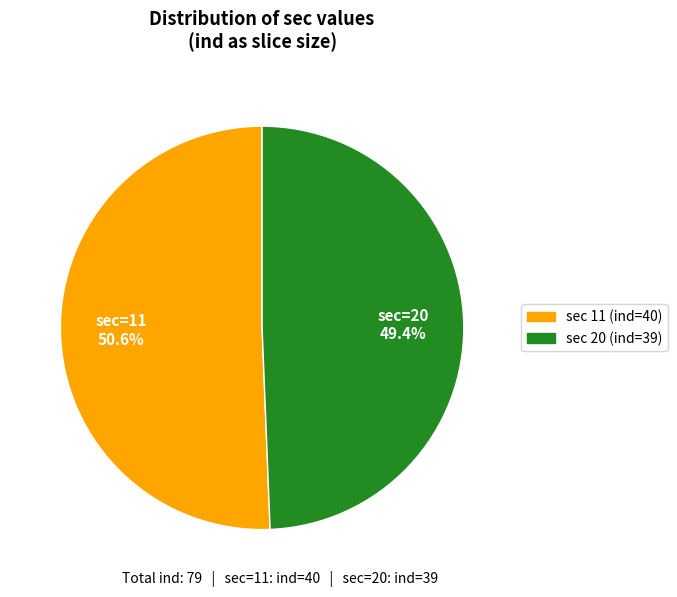

Does any single category account for the majority?

Yes